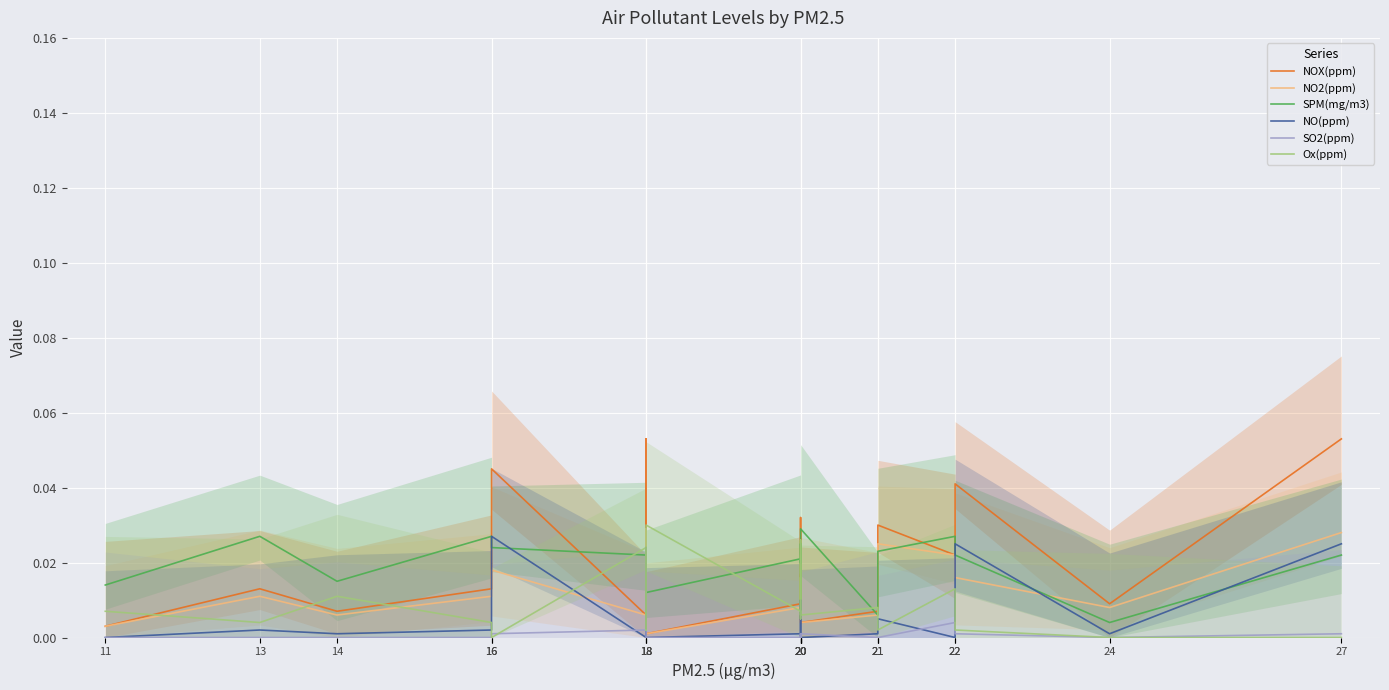

How many lines are shown in the chart?

6